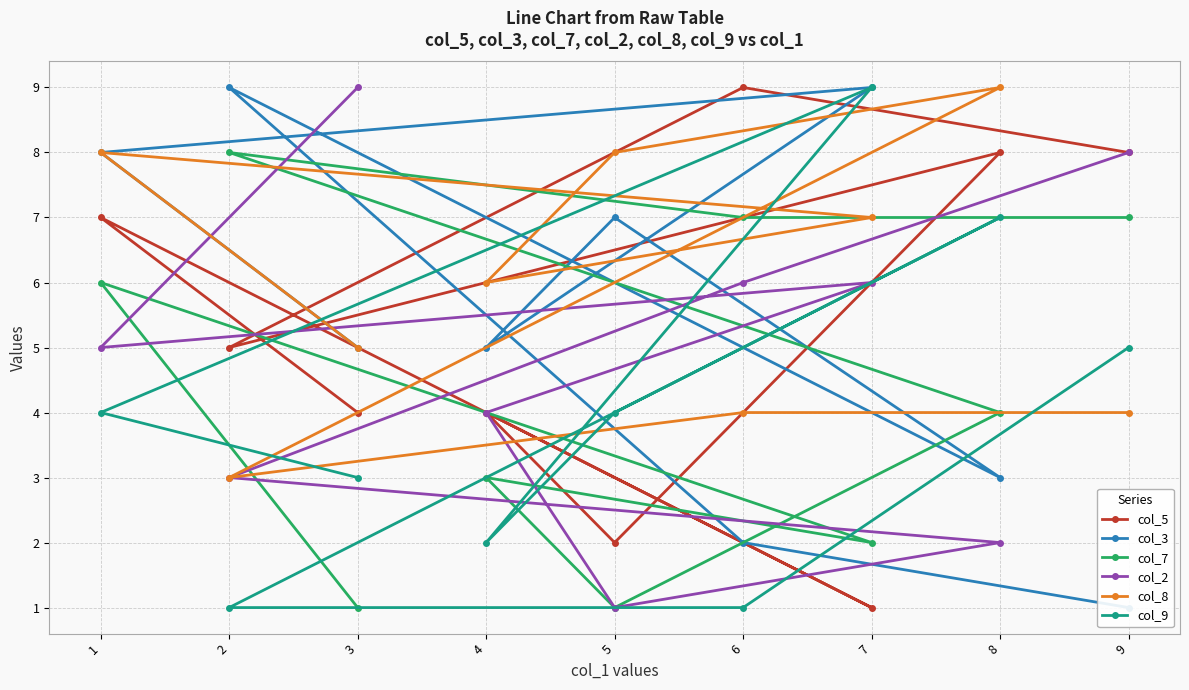

What are all the series names shown in the legend?

col_5, col_3, col_7, col_2, col_8, col_9